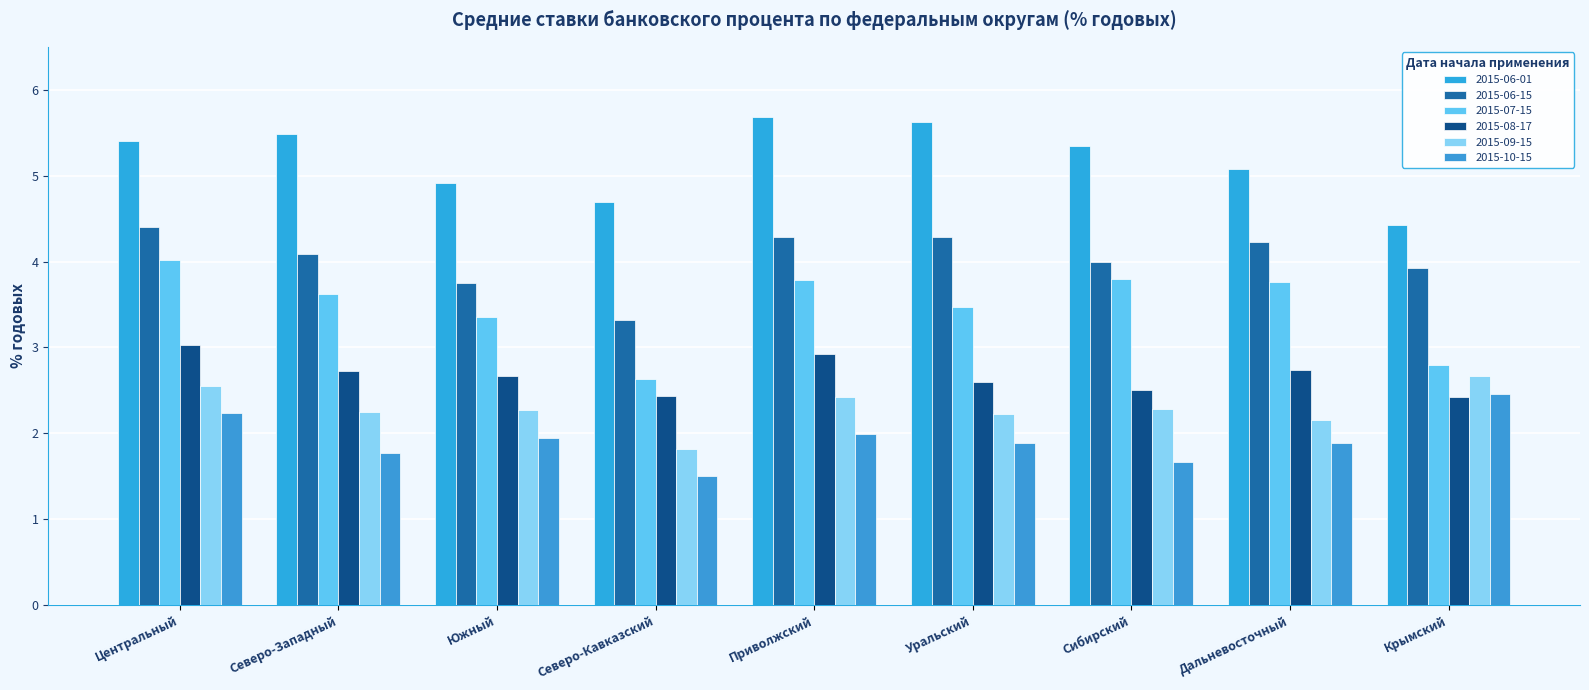

How many data points does each series have?

9